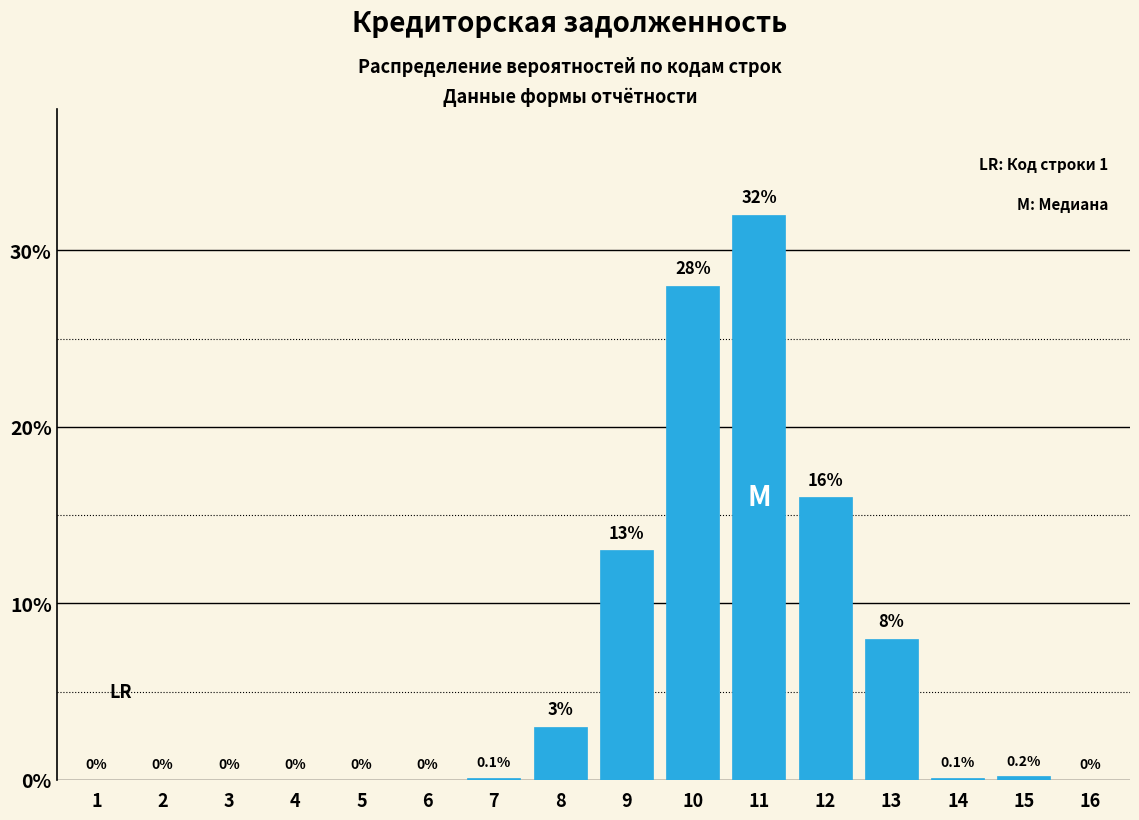

Reading left to right, list all the values displayed in this chart.

1=0.0	2=0.0	3=0.0	4=0.0	5=0.0	6=0.0	7=0.1	8=3.0	9=13.0	10=28.0	11=32.0	12=16.0	13=8.0	14=0.1	15=0.2	16=0.0